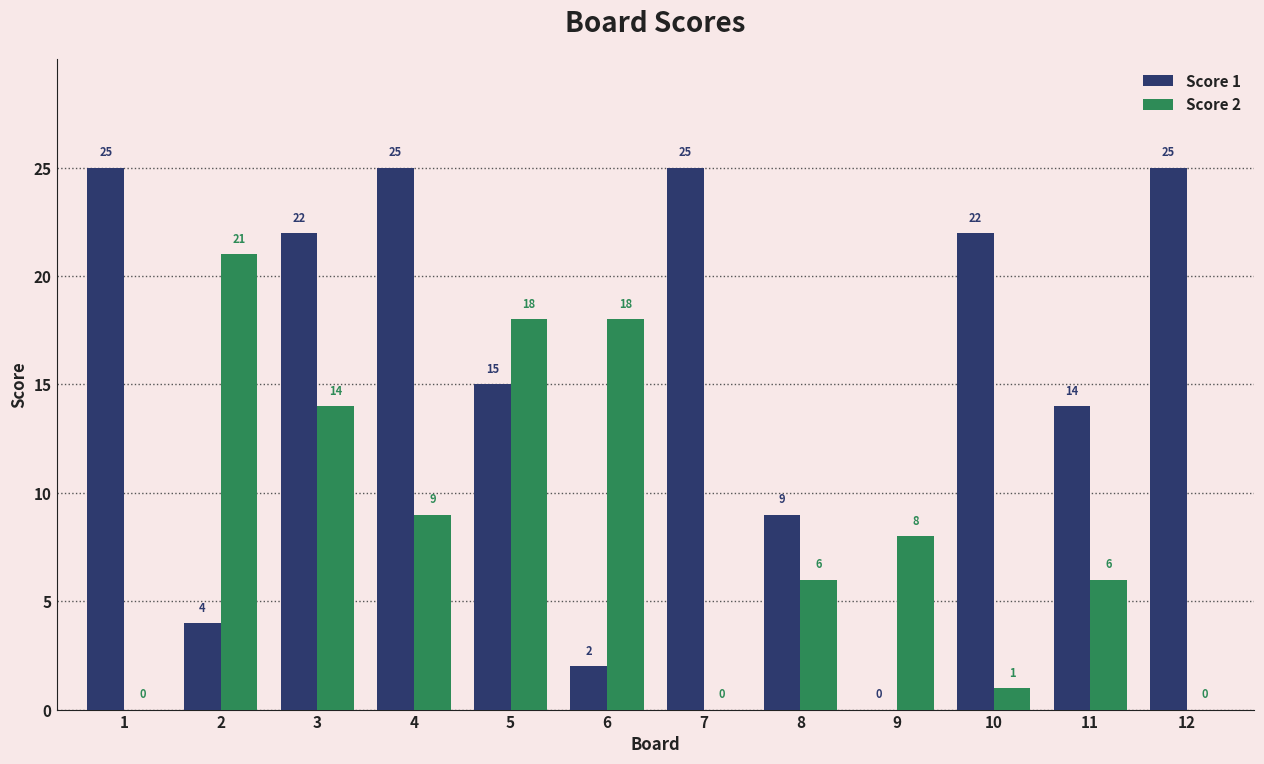

What is the sum of all Score 2 values?

101